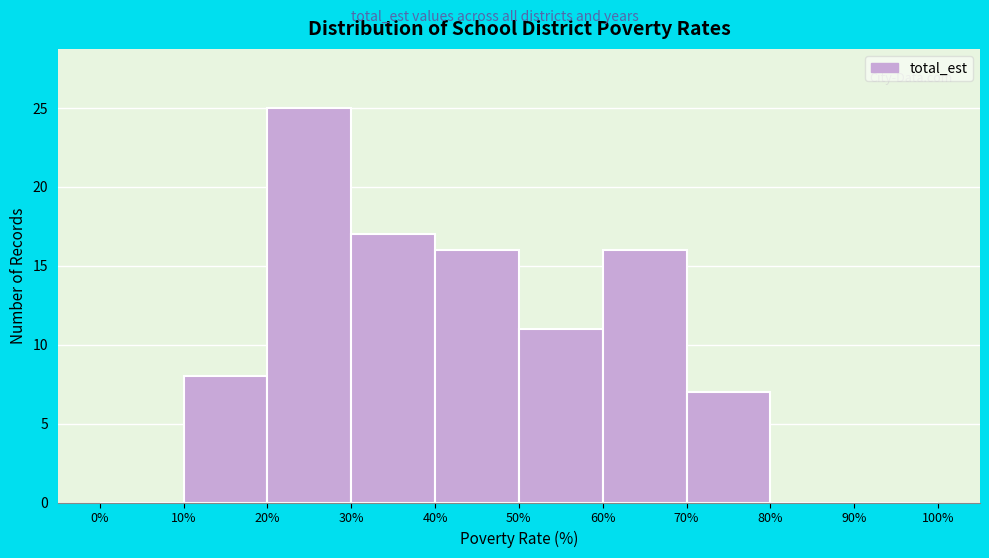

Reading left to right, list every bar in this chart as the range it spans on the x-axis followed by its height. The values are not printed on the chart, so give them approximately, as read against the axis.

0% to 10%: 0
10% to 20%: 8
20% to 30%: 25
30% to 40%: 17
40% to 50%: 16
50% to 60%: 11
60% to 70%: 16
70% to 80%: 7
80% to 90%: 0
90% to 100%: 0